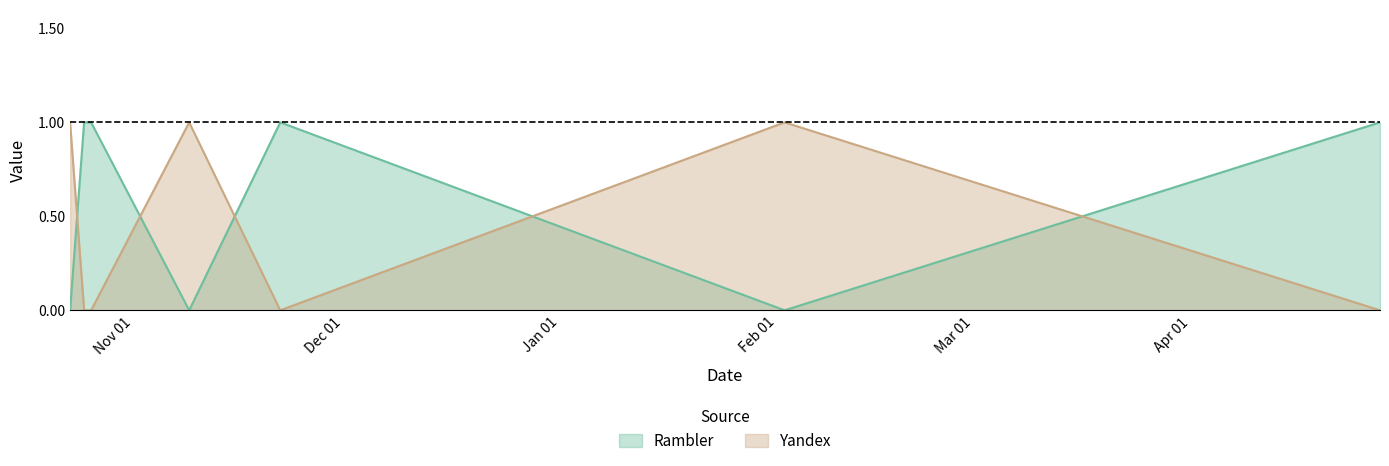

At which label does Yandex reach its peak?

2021-10-23